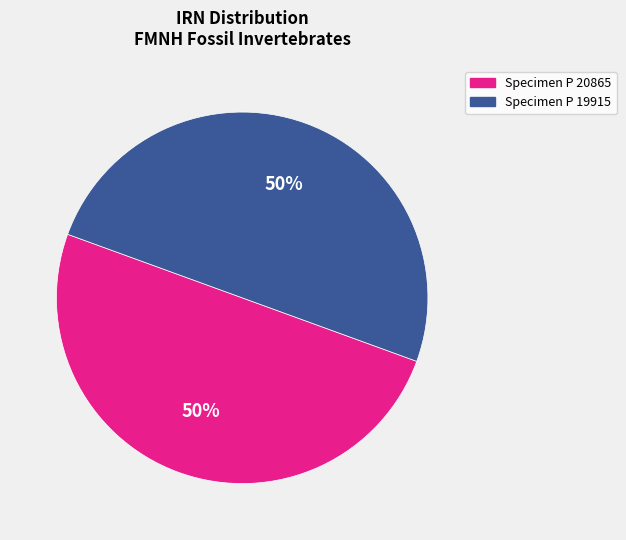

To the nearest percent, what is the average slice percentage?

50%